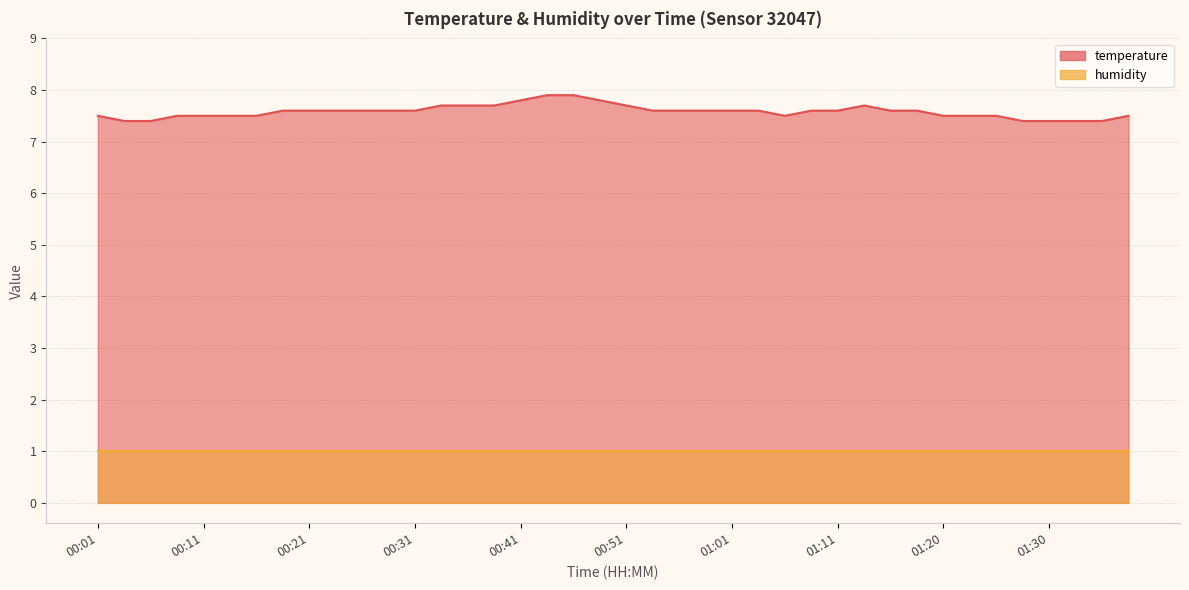

What is the label of the 3rd point from the right?

01:32